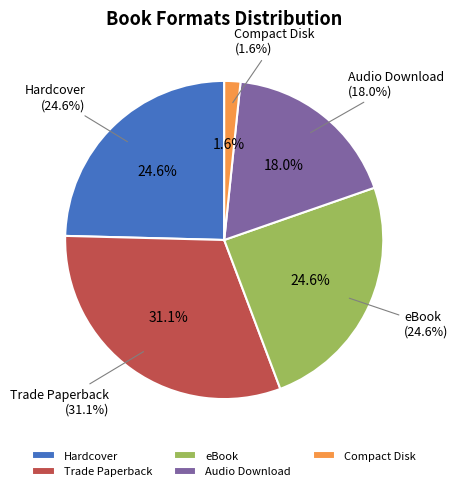

What is the smallest slice in the pie chart?

Compact Disk